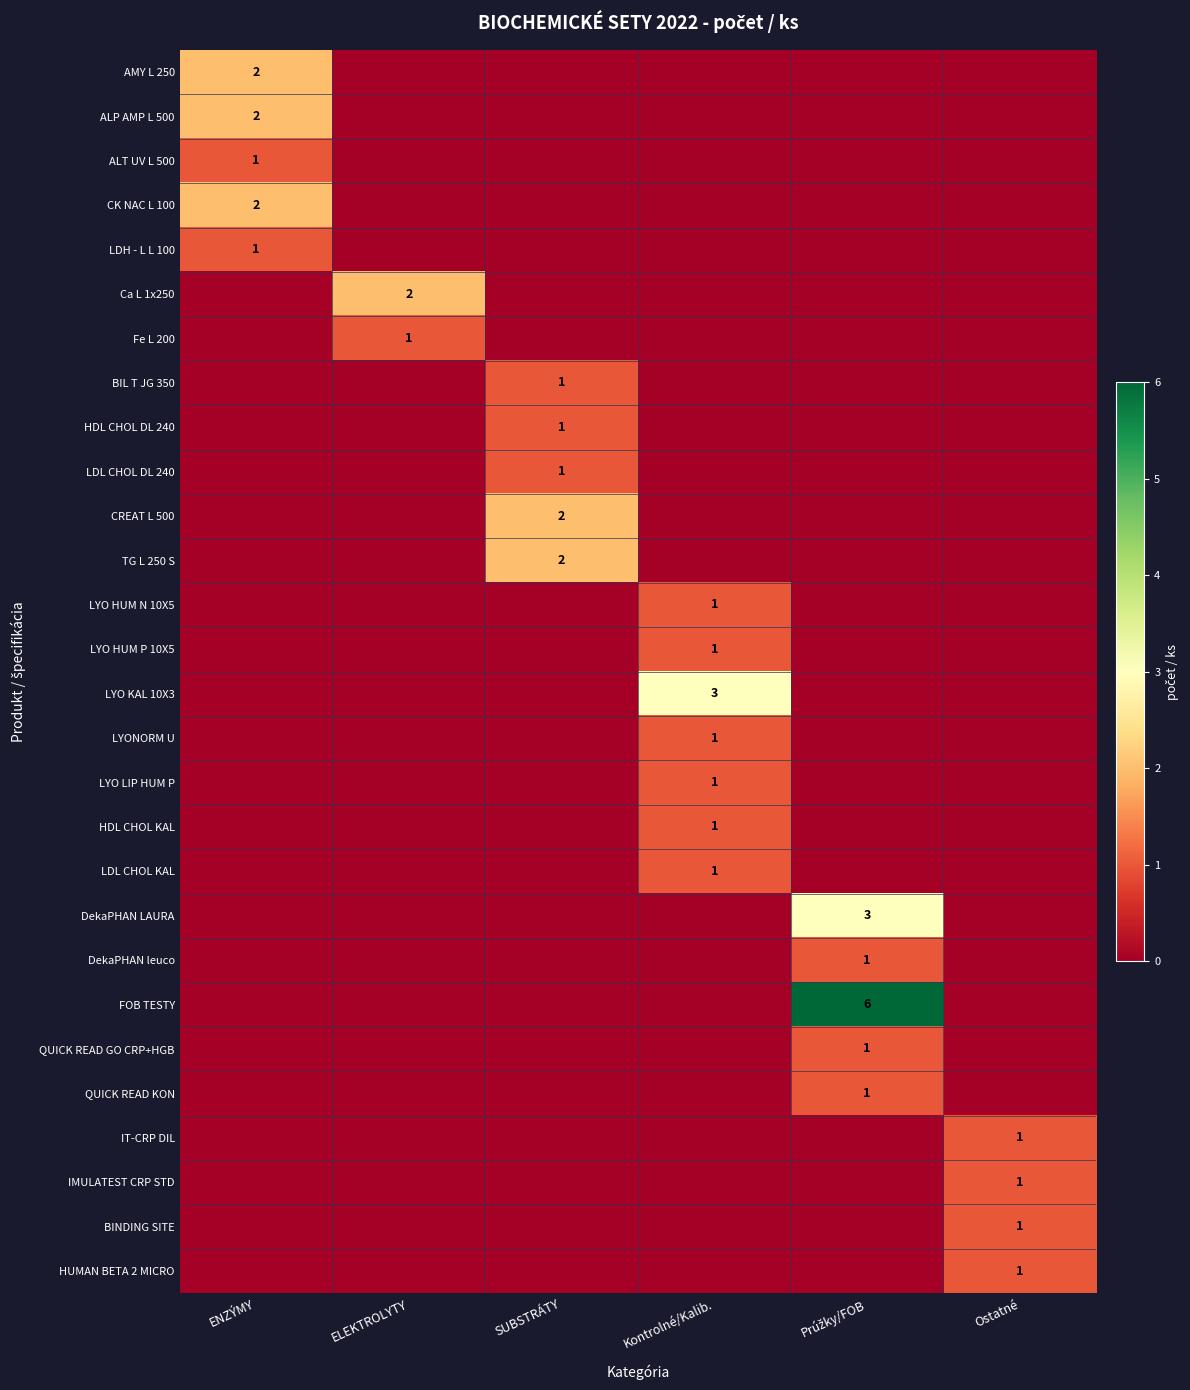

The BIL T JG 350 series shows 1 at SUBSTRÁTY. True or false?

True